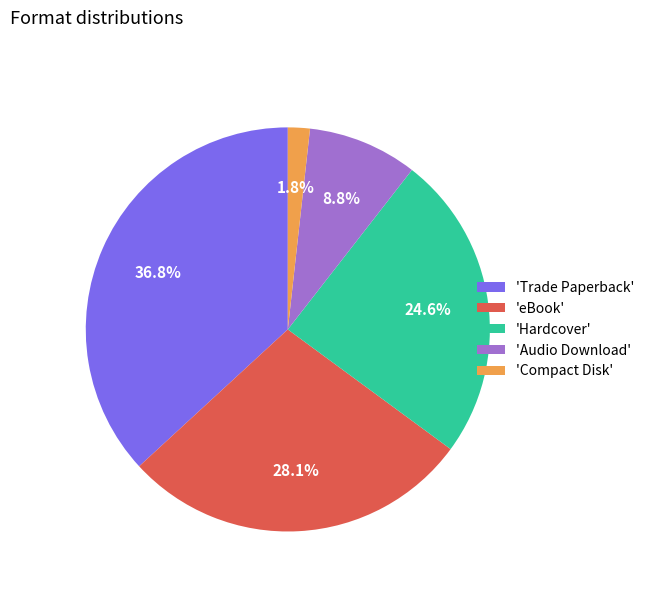

Between 'Hardcover' and 'Audio Download', which is larger?

'Hardcover'